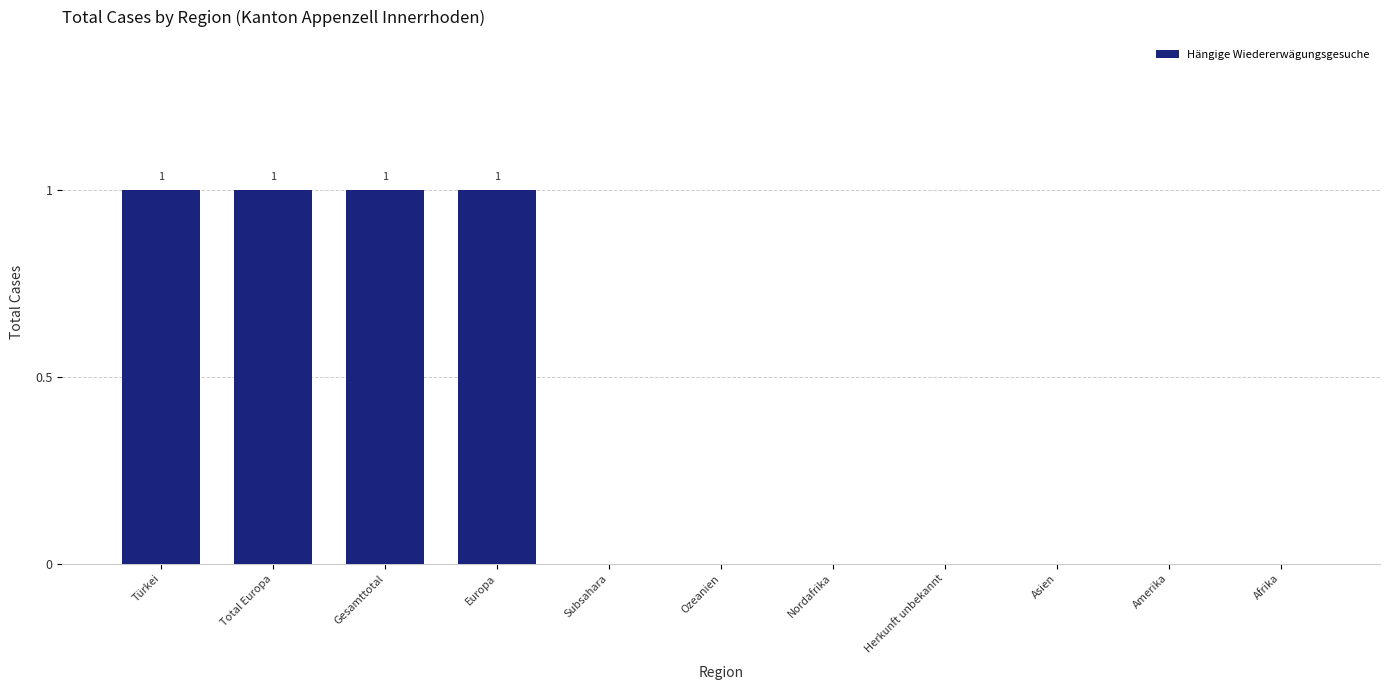

How many series are shown in this chart?

1